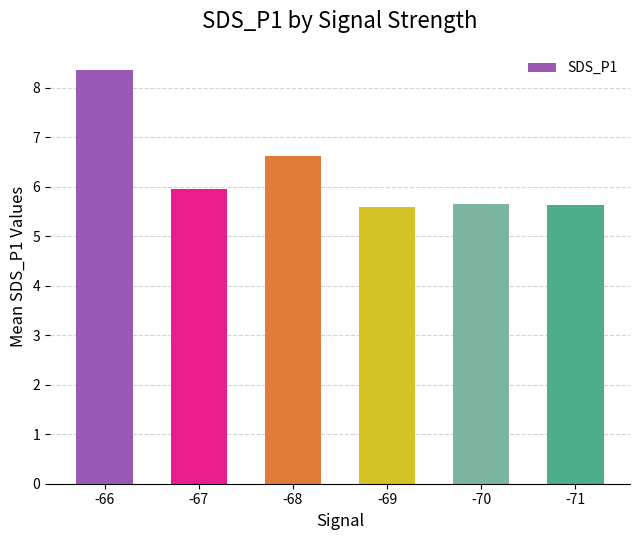

What is the change in value from -66 to -68?

-1.8